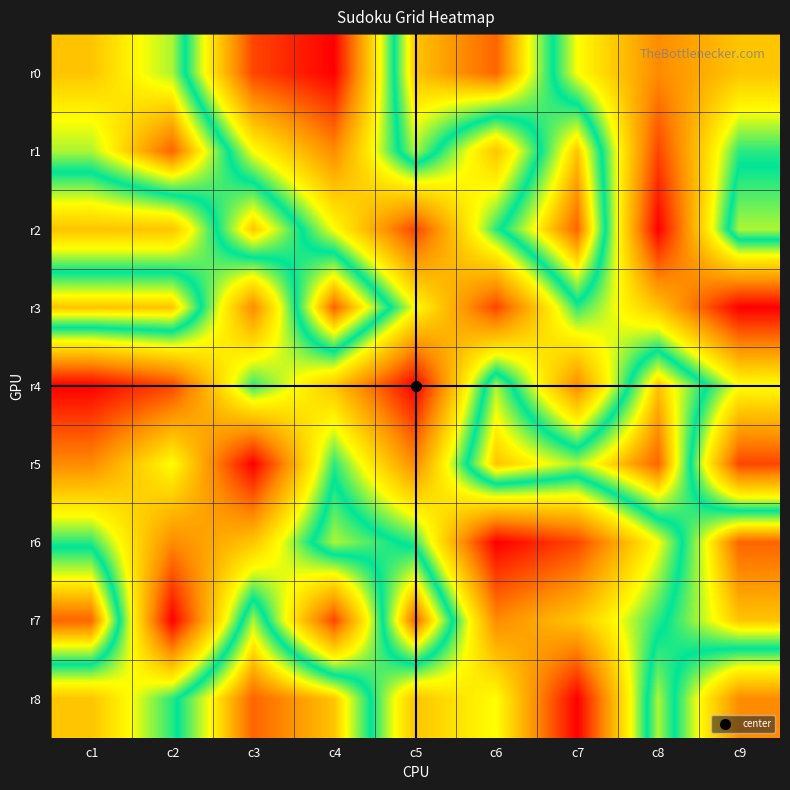

Between c4 and c7, which is larger?

c7